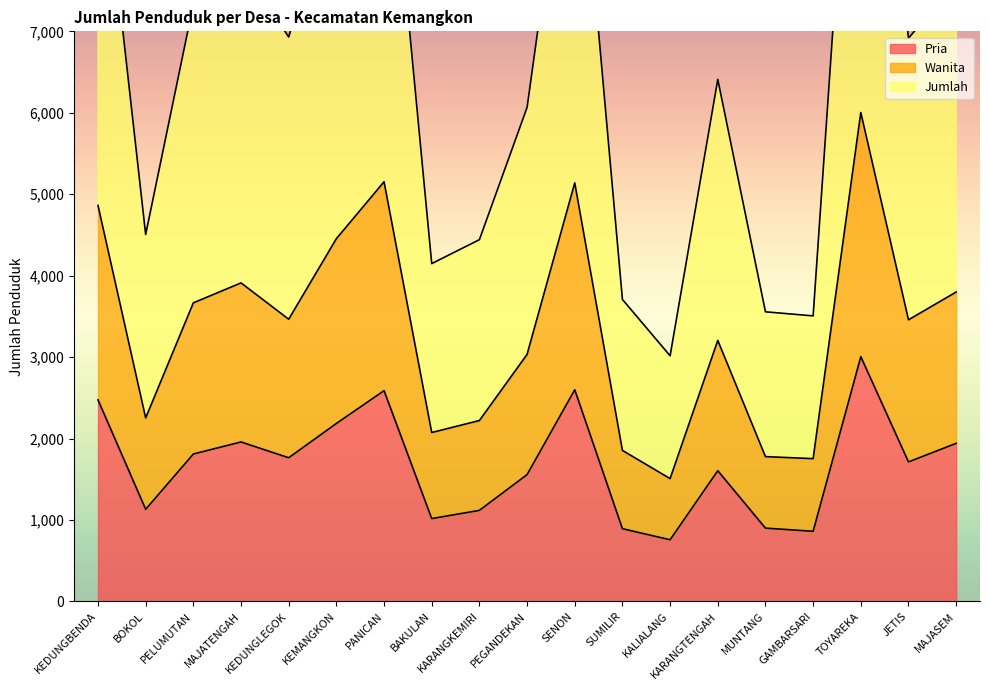

What are all the series names shown in the legend?

Pria, Wanita, Jumlah